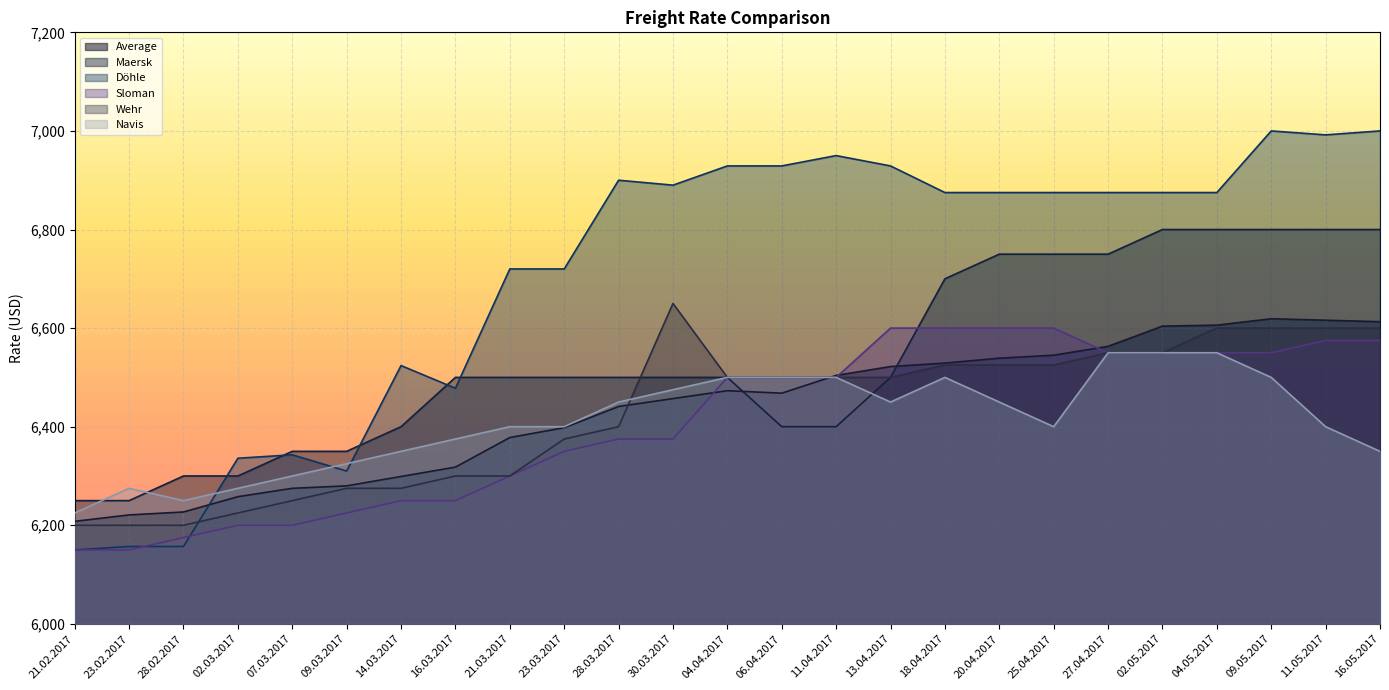

What is the label of the 10th point from the right?

13.04.2017